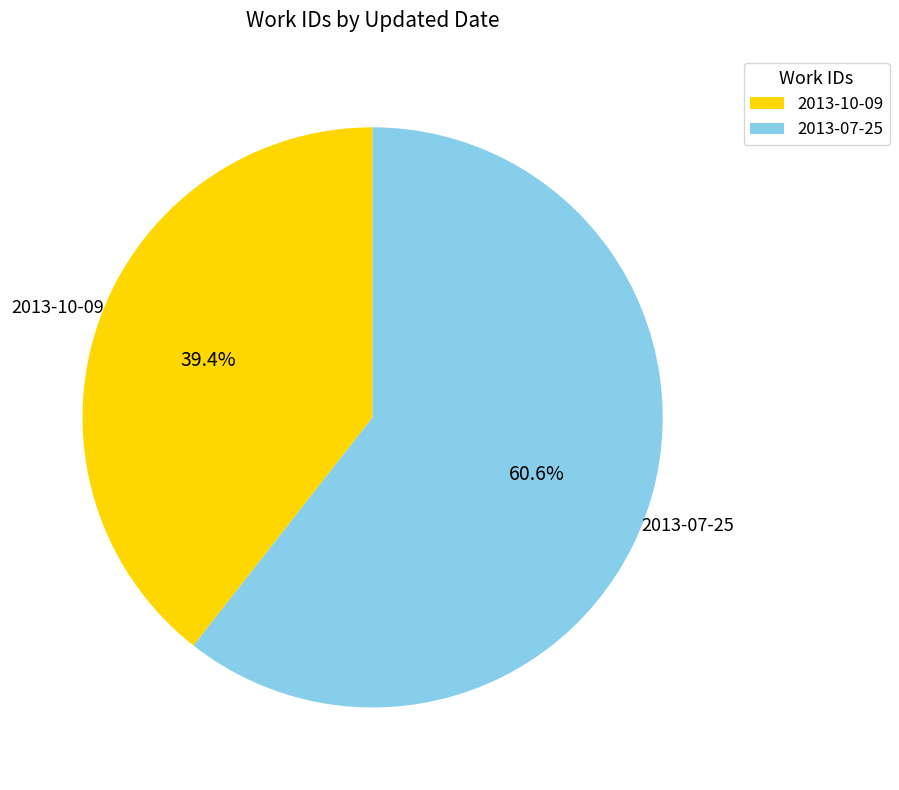

To the nearest percent, what portion does 2013-10-09 represent?

39%